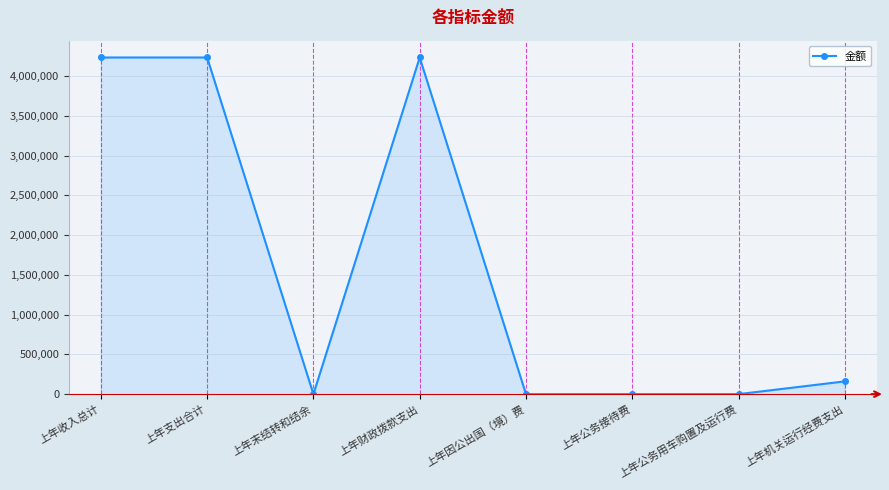

What is the sum of all values?

12868468.4